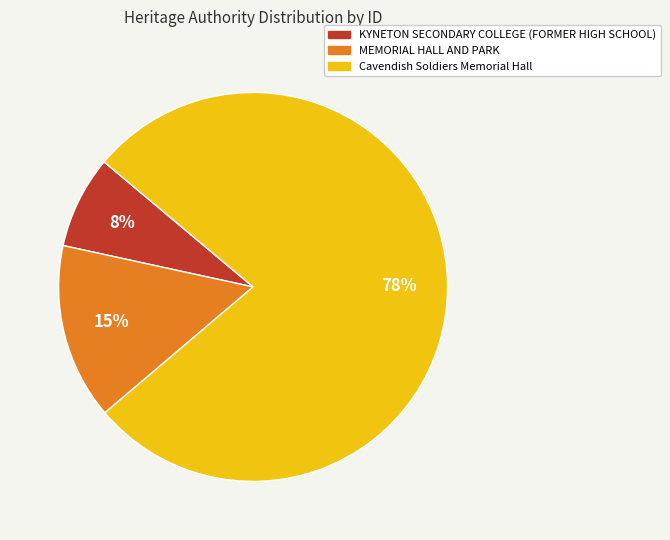

Between KYNETON SECONDARY COLLEGE (FORMER HIGH SCHOOL) and Cavendish Soldiers Memorial Hall, which is larger?

Cavendish Soldiers Memorial Hall